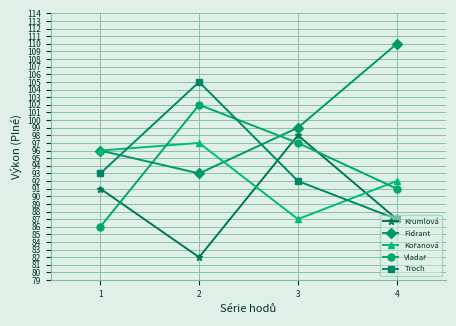

How many lines are shown in the chart?

5